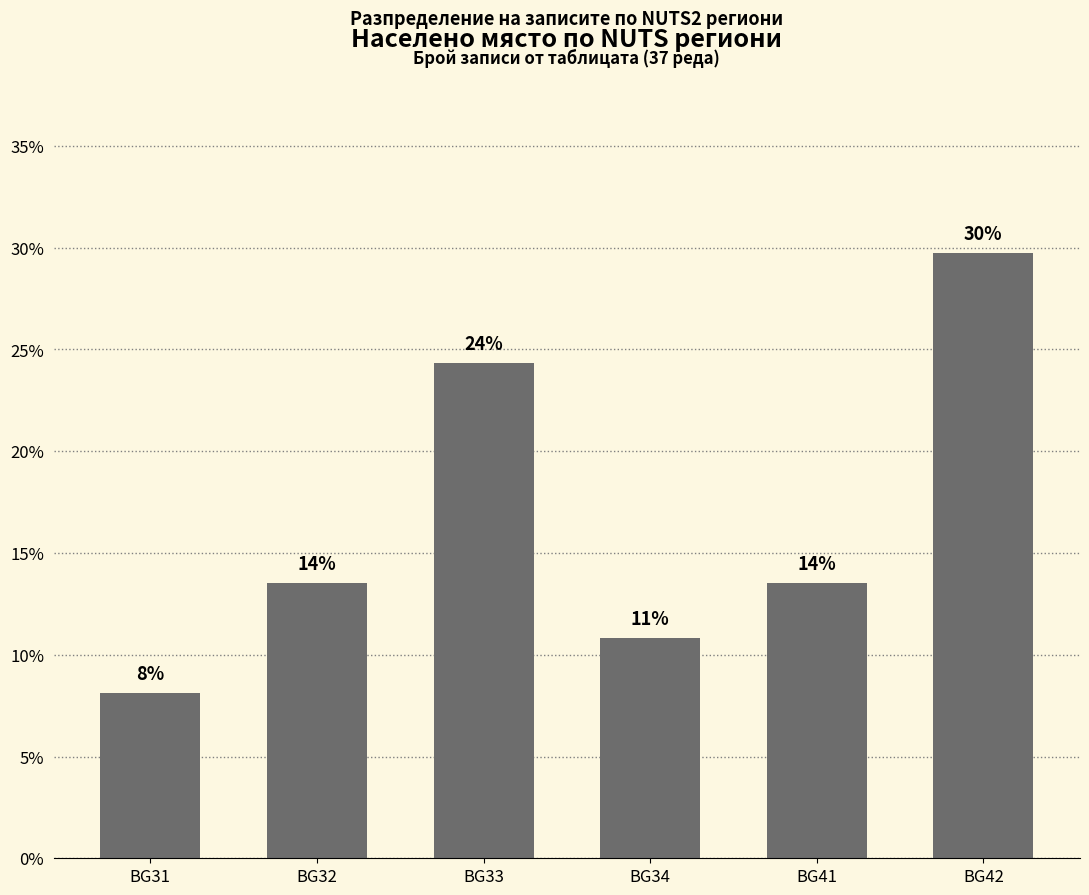

Are the bars horizontal?

No